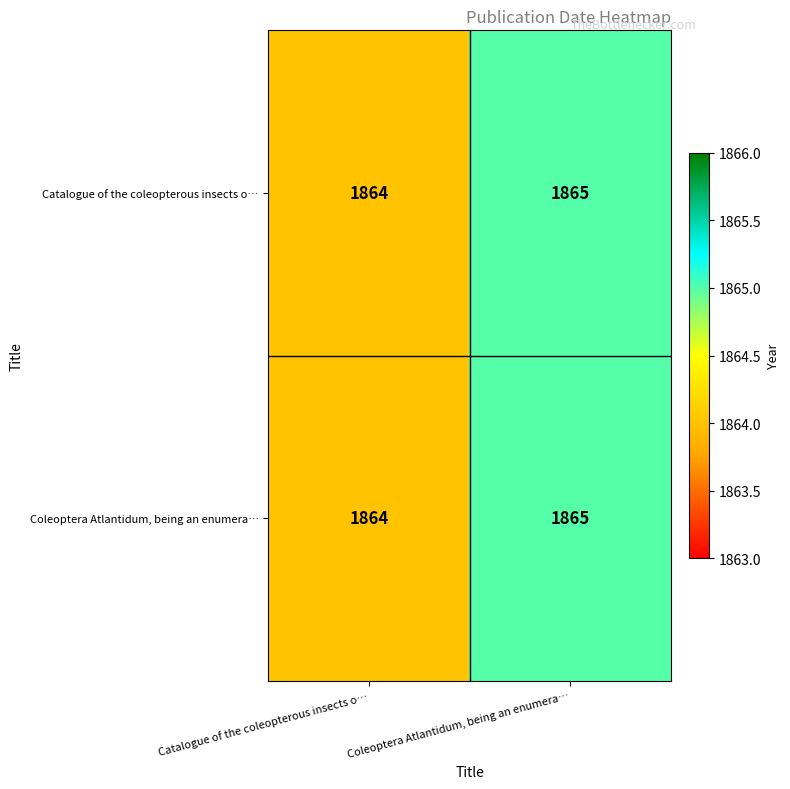

What is the approximate value of Catalogue of the coleopterous insects o… at Coleoptera Atlantidum, being an enumera…?

1865